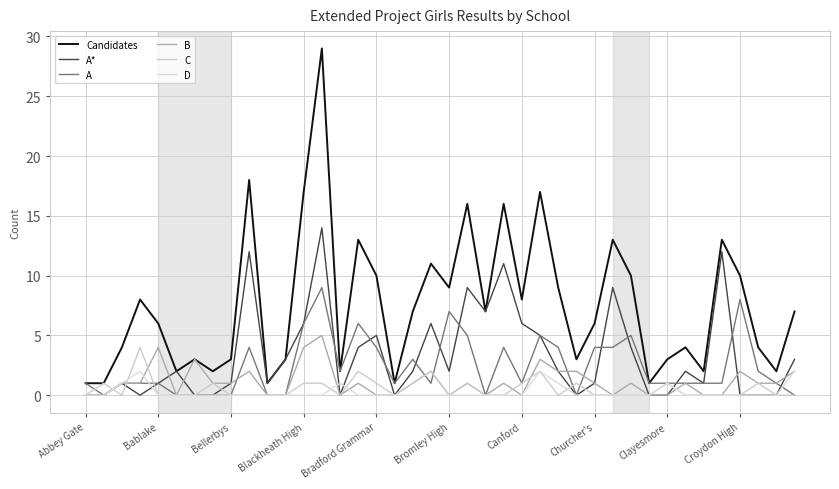

Does the chart display data point markers on the line(s)?

No